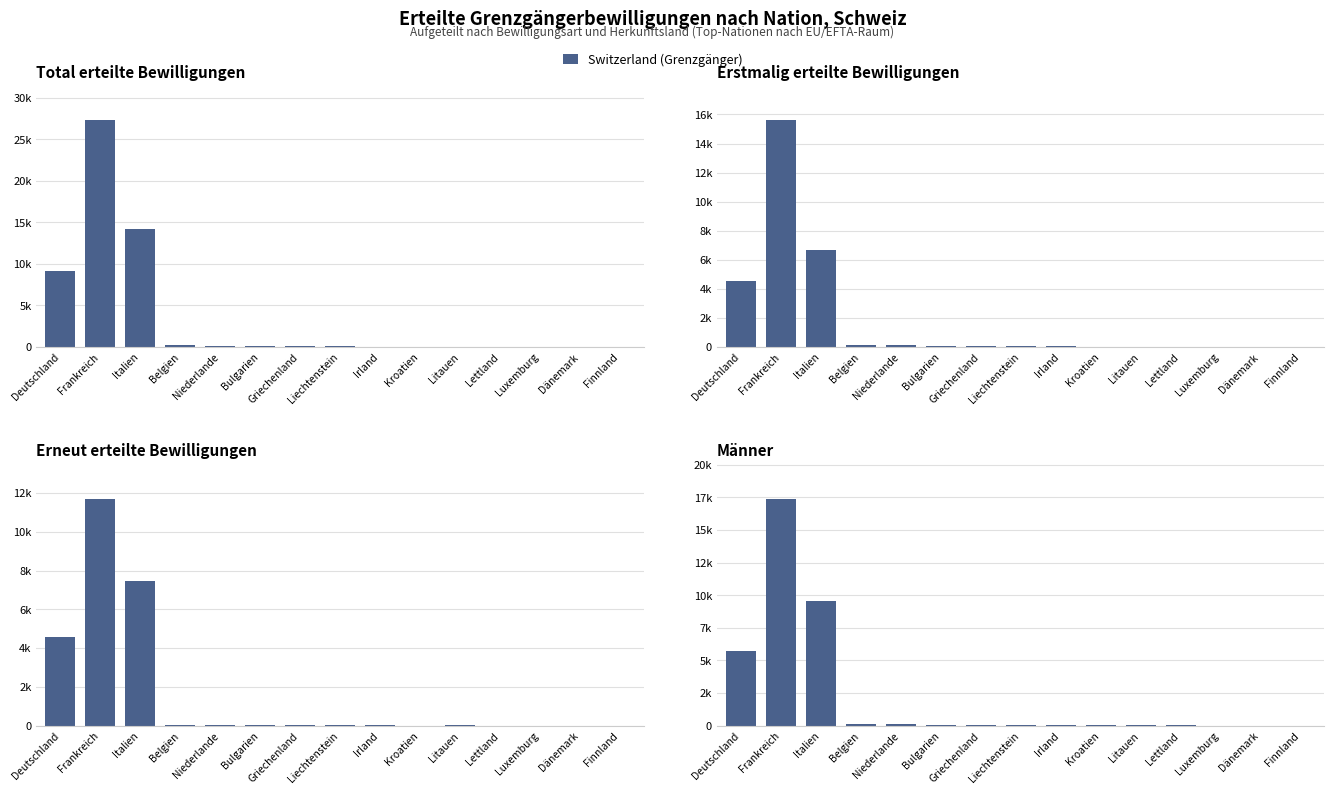

What is the average value?

2211